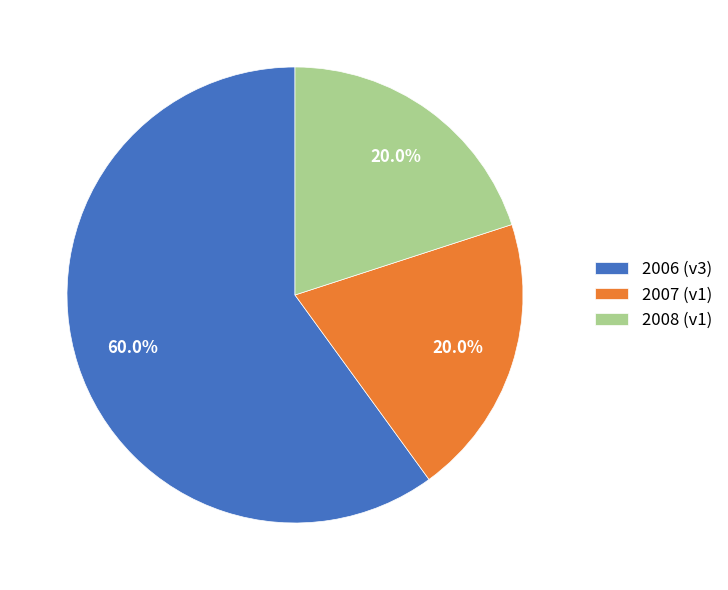

Which slice is the largest?

2006